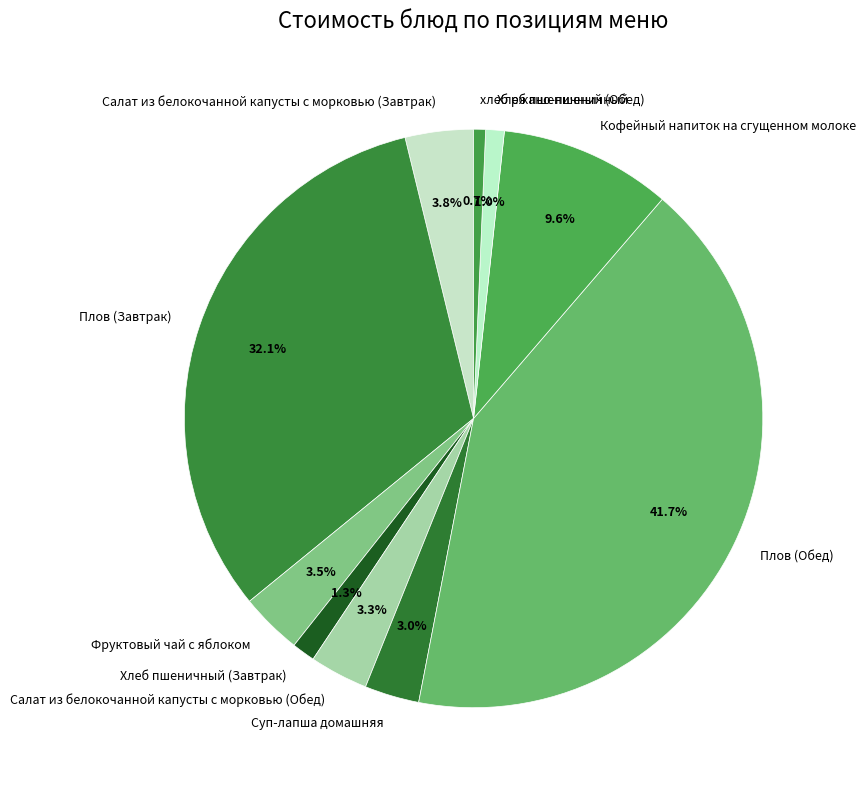

Is Фруктовый чай с яблоком the majority of the pie?

No